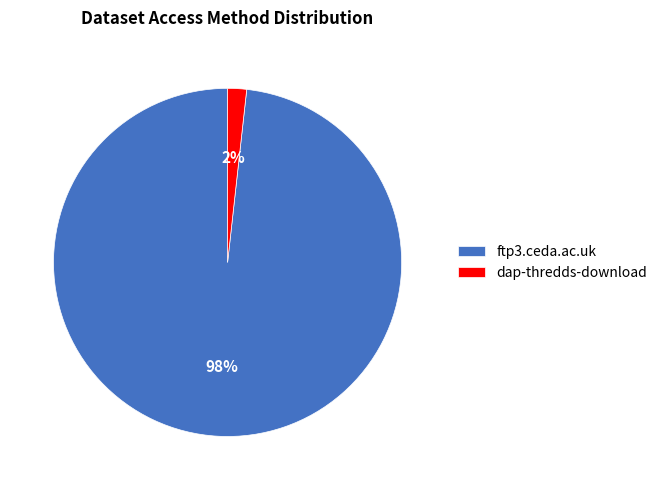

Is it true that ftp3.ceda.ac.uk is 85% of the pie?

False